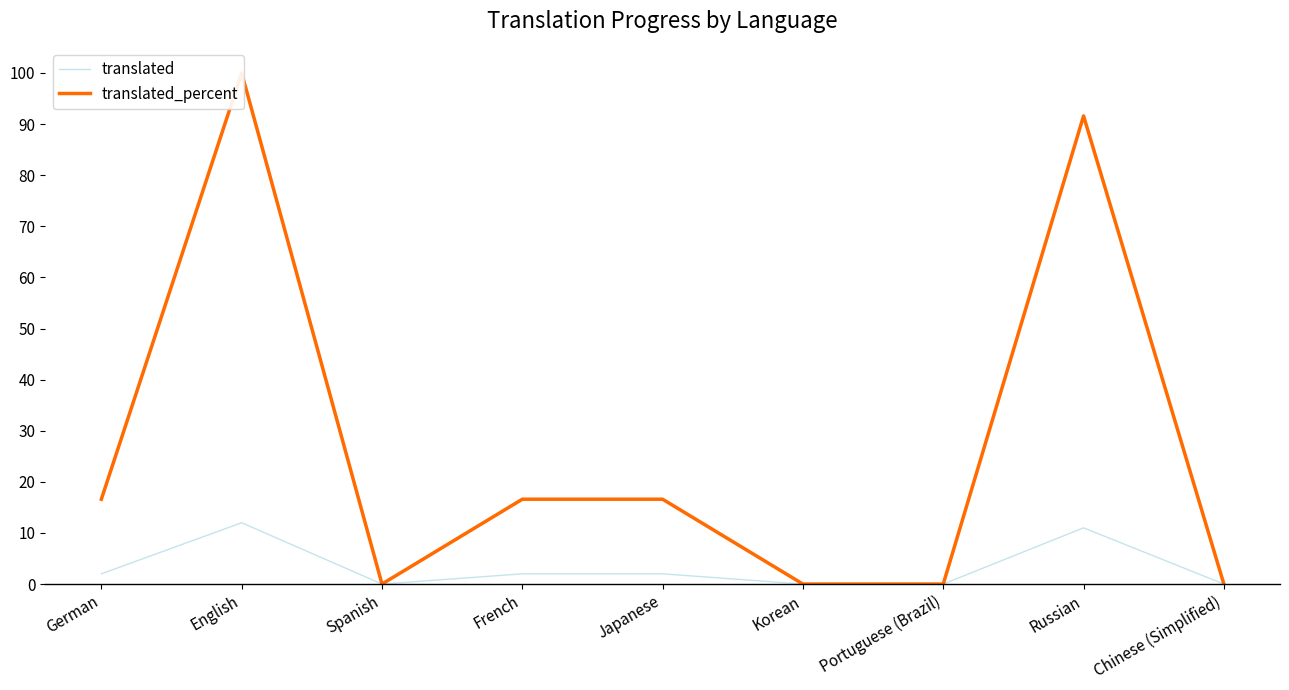

List the labels in order of translated value, largest first.

English, Russian, German, French, Japanese, Spanish, Korean, Portuguese (Brazil), Chinese (Simplified)